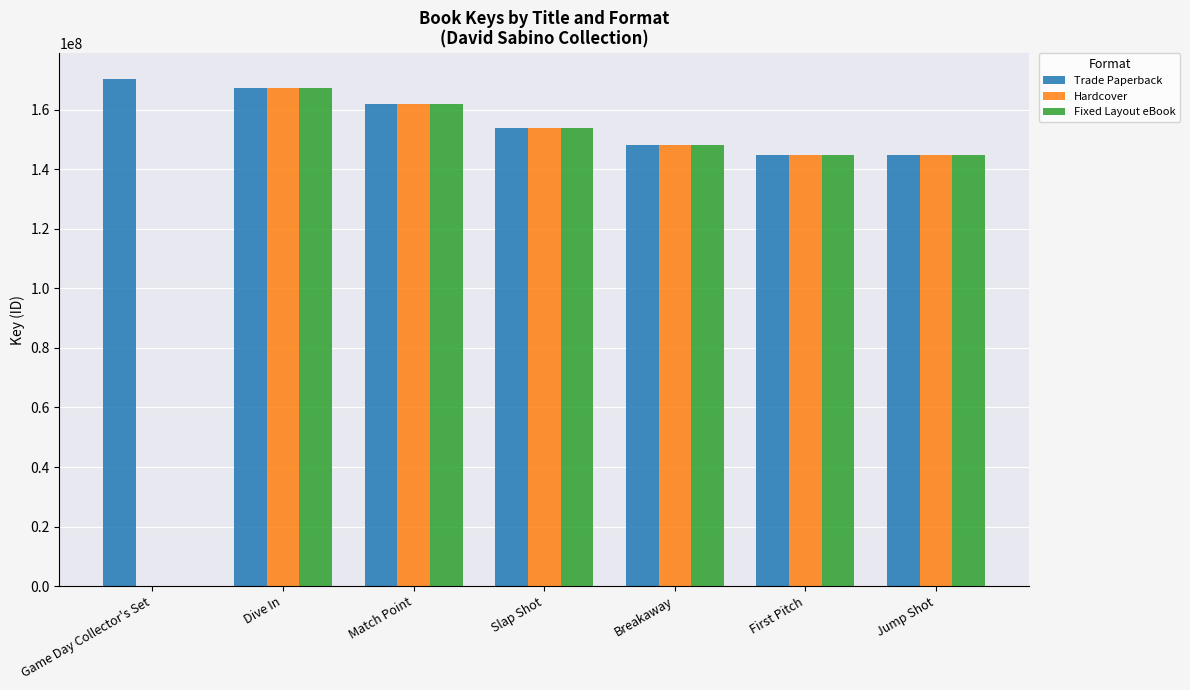

How many distinct data groups are displayed?

3